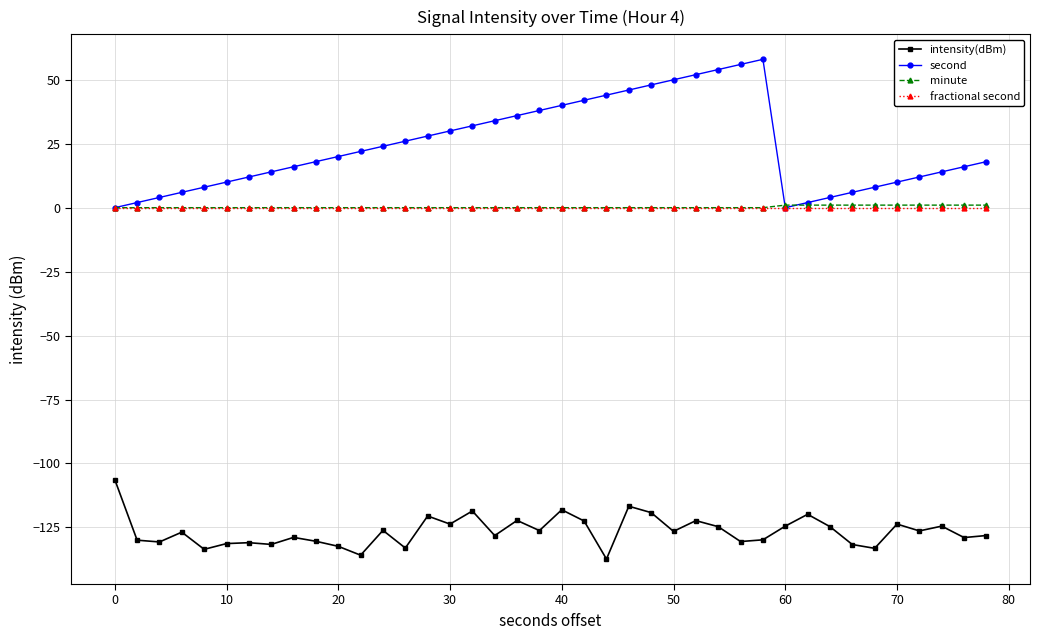

How many lines are shown in the chart?

4